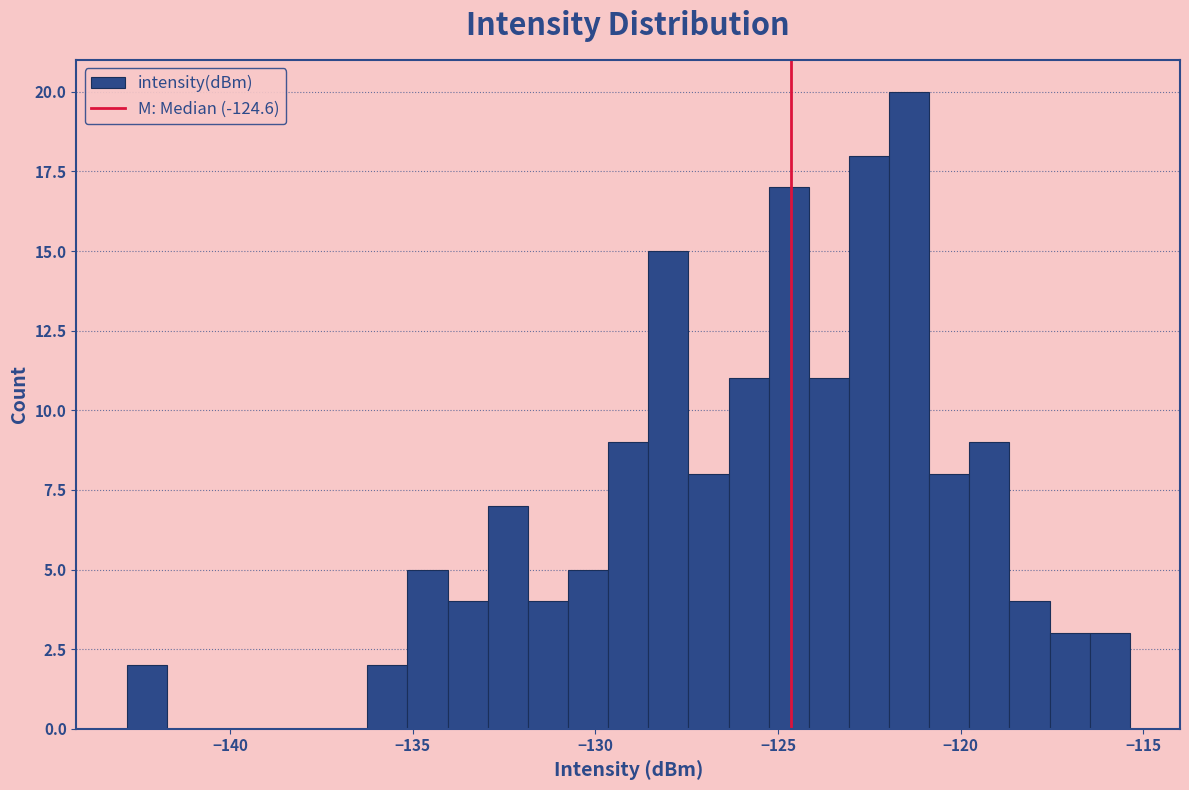

Read against the x-axis, roughly where is the centre of the tallest bar?

-121.5